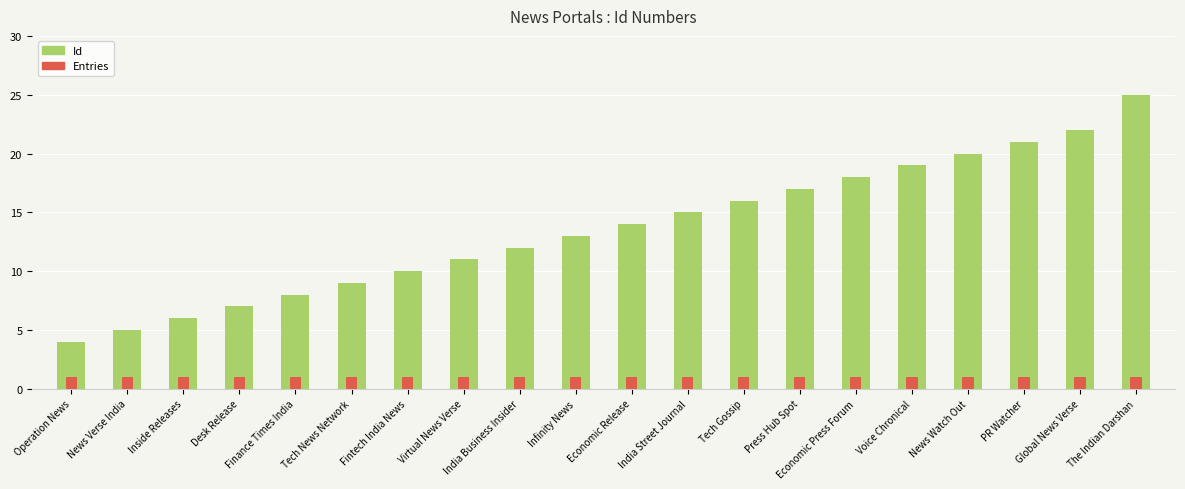

Which series has the largest range (max minus min)?

Id